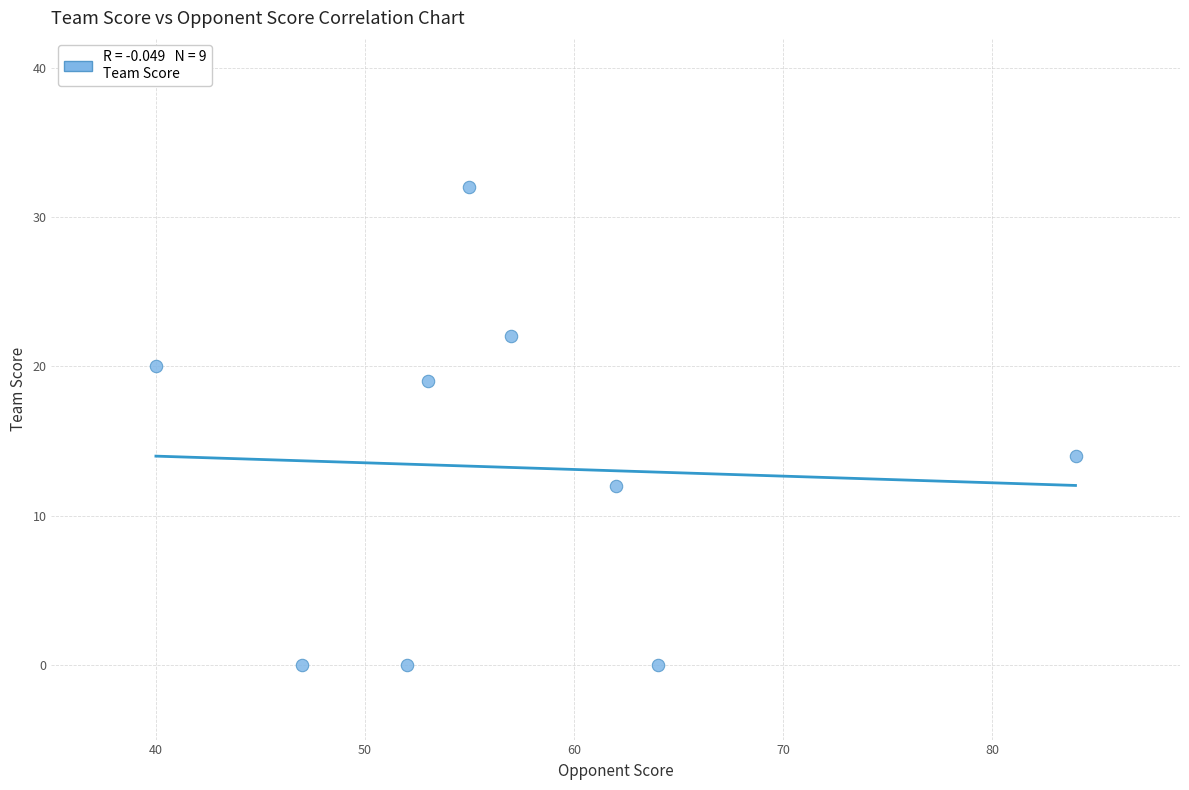

What Y value in the scatter plot is closest to 16?

14